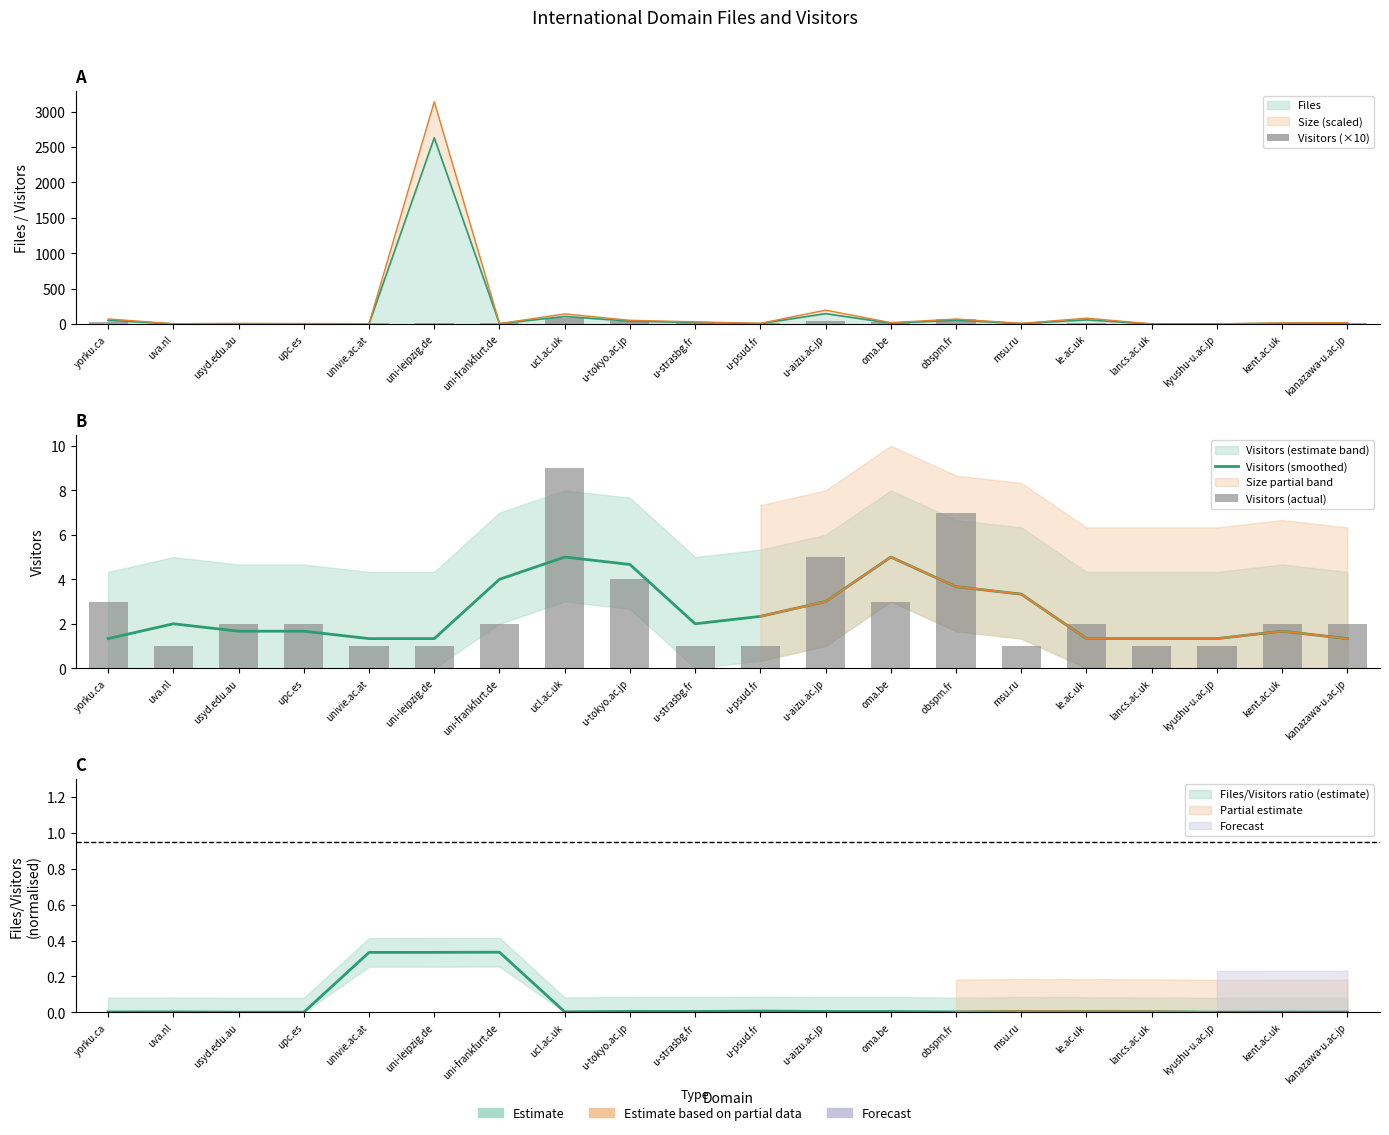

The Visitors (actual) series shows 4.3 at yorku.ca. True or false?

False